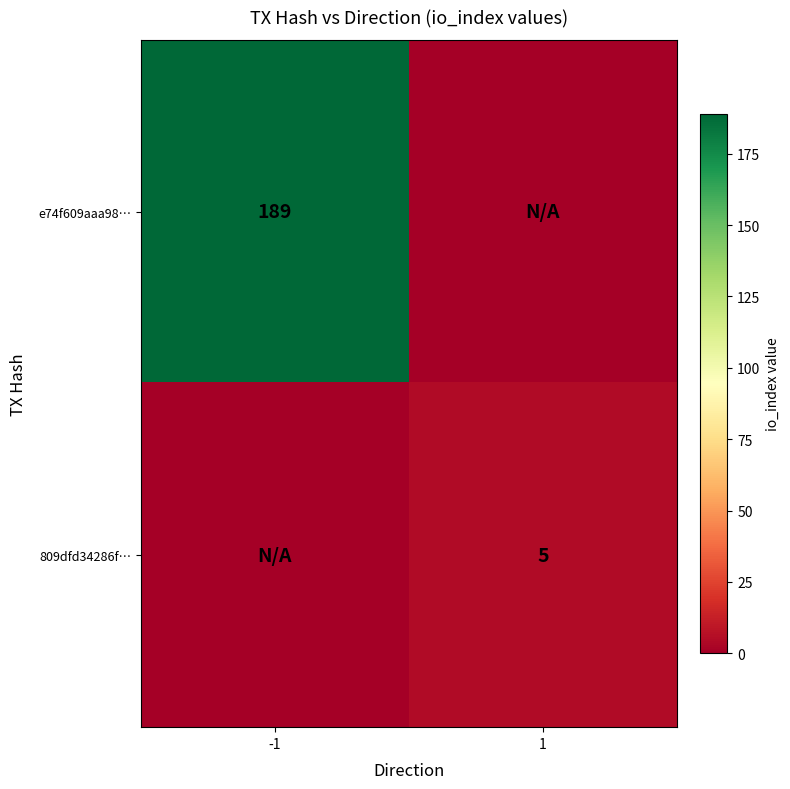

True or false: 809dfd34286f… has a value of 5 at 1.

True